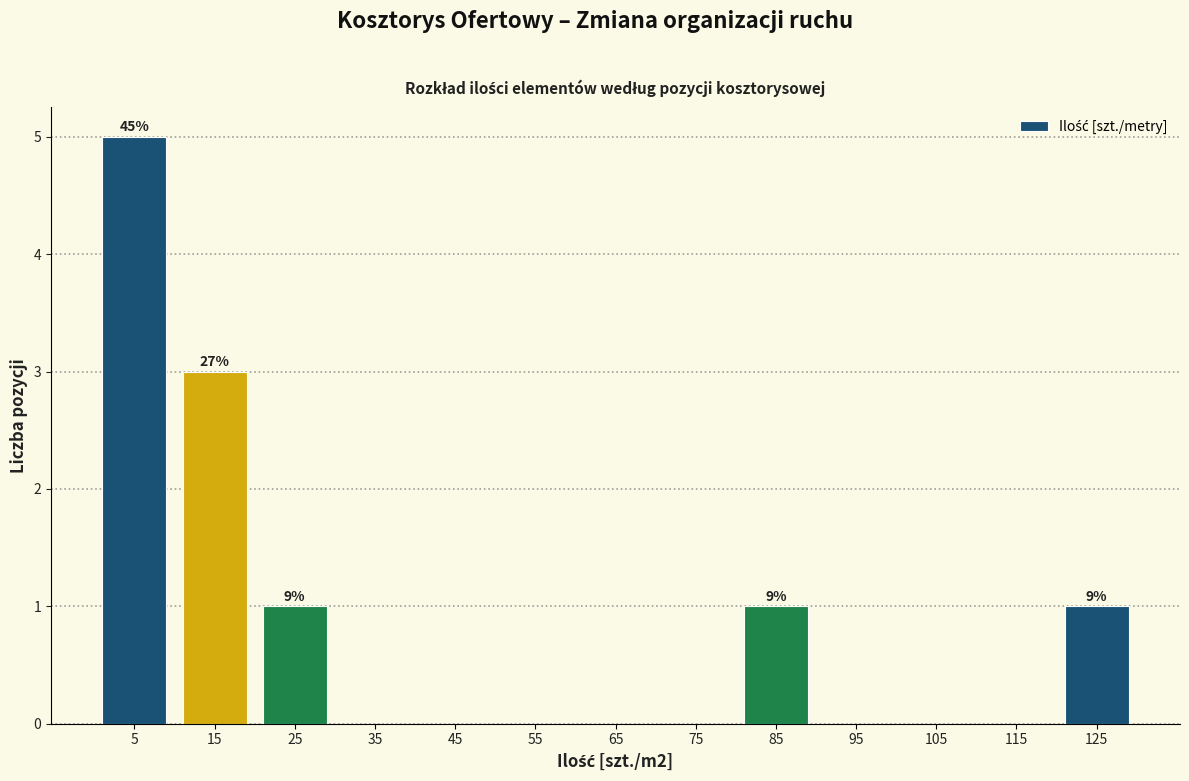

Which range on the x-axis has the tallest bar?

0 to 10